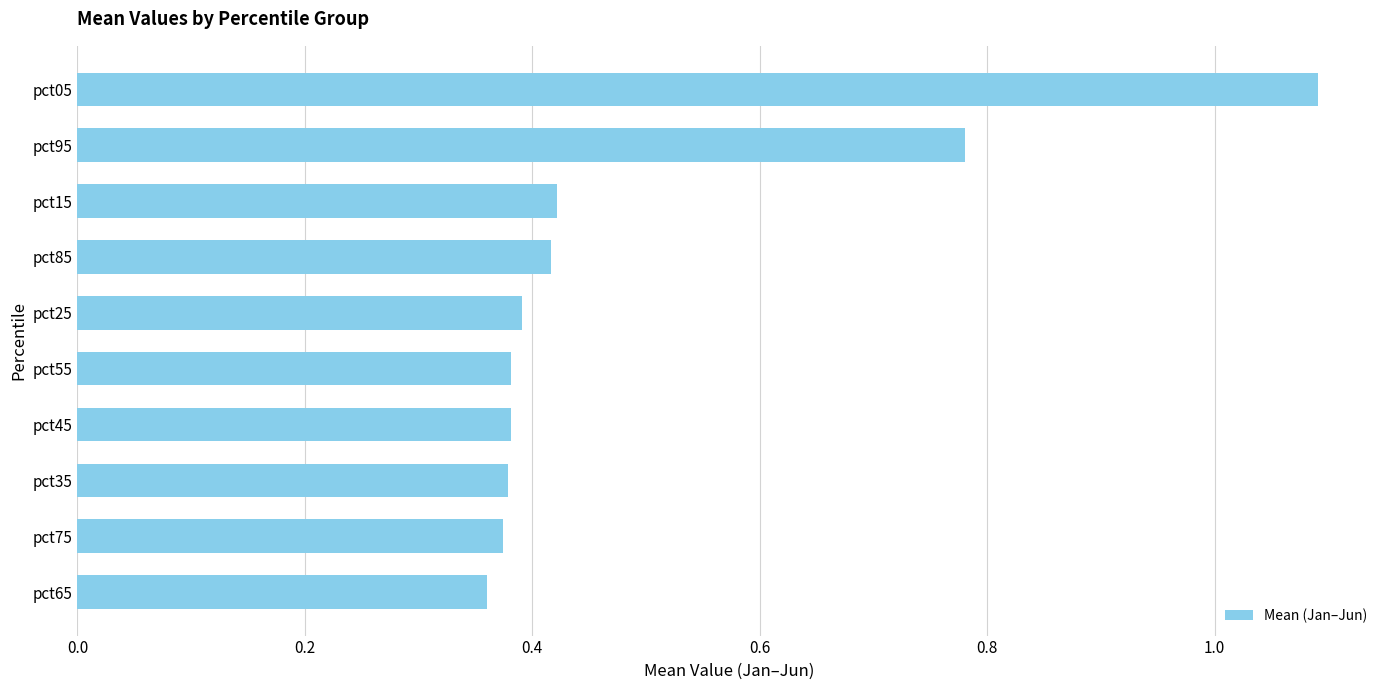

How many values are between 0 and 1?

9